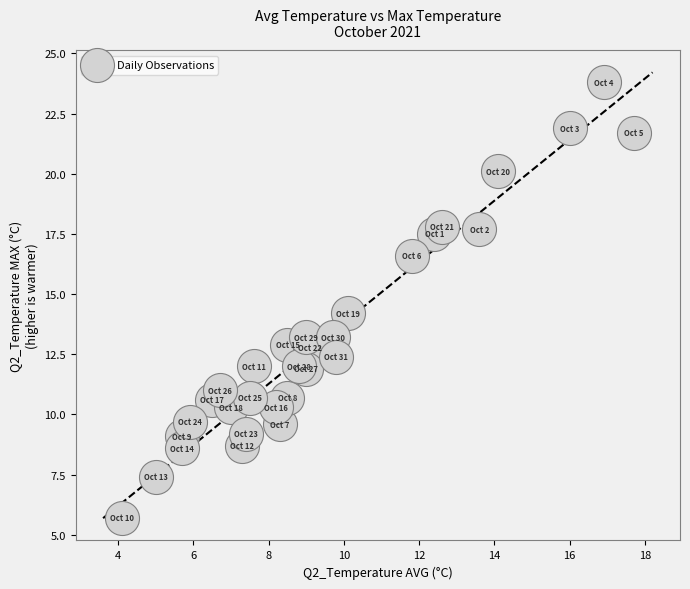

What is the range of Y values (max minus min)?

18.1